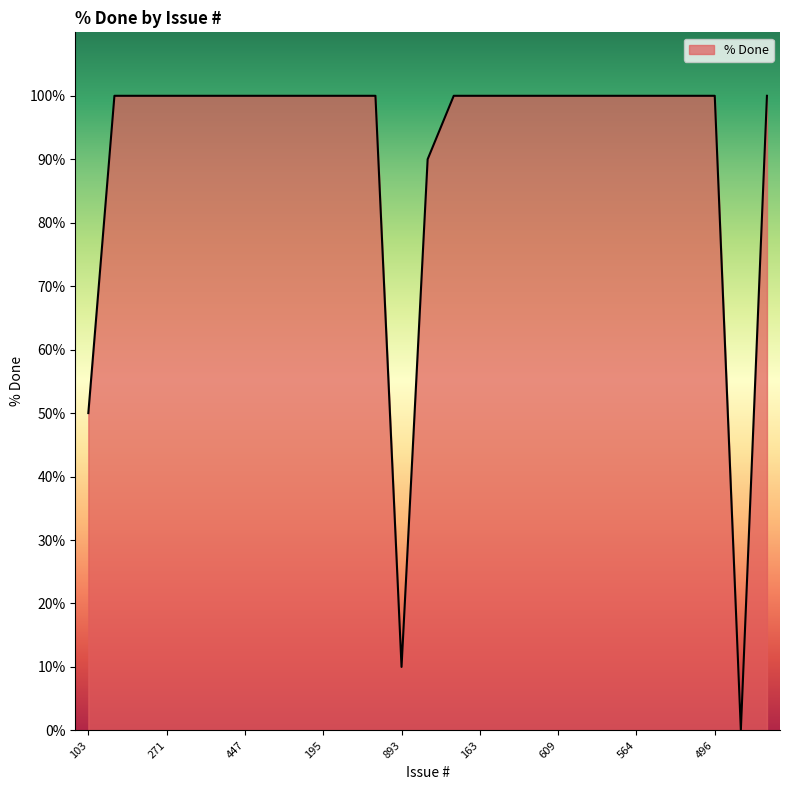

What is the greatest value displayed?

100